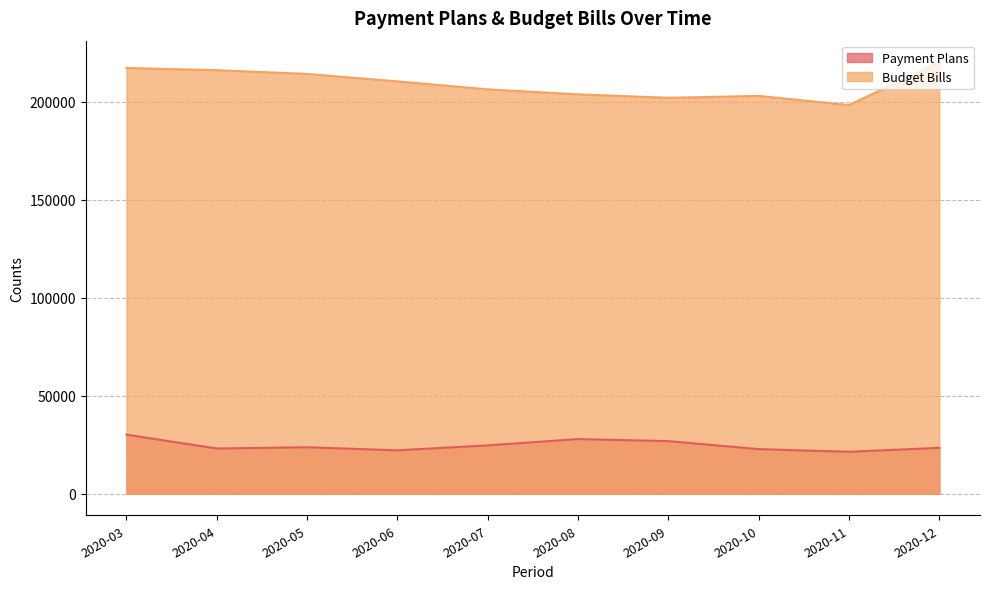

True or false: Budget Bills and Payment Plans intersect in this chart.

False